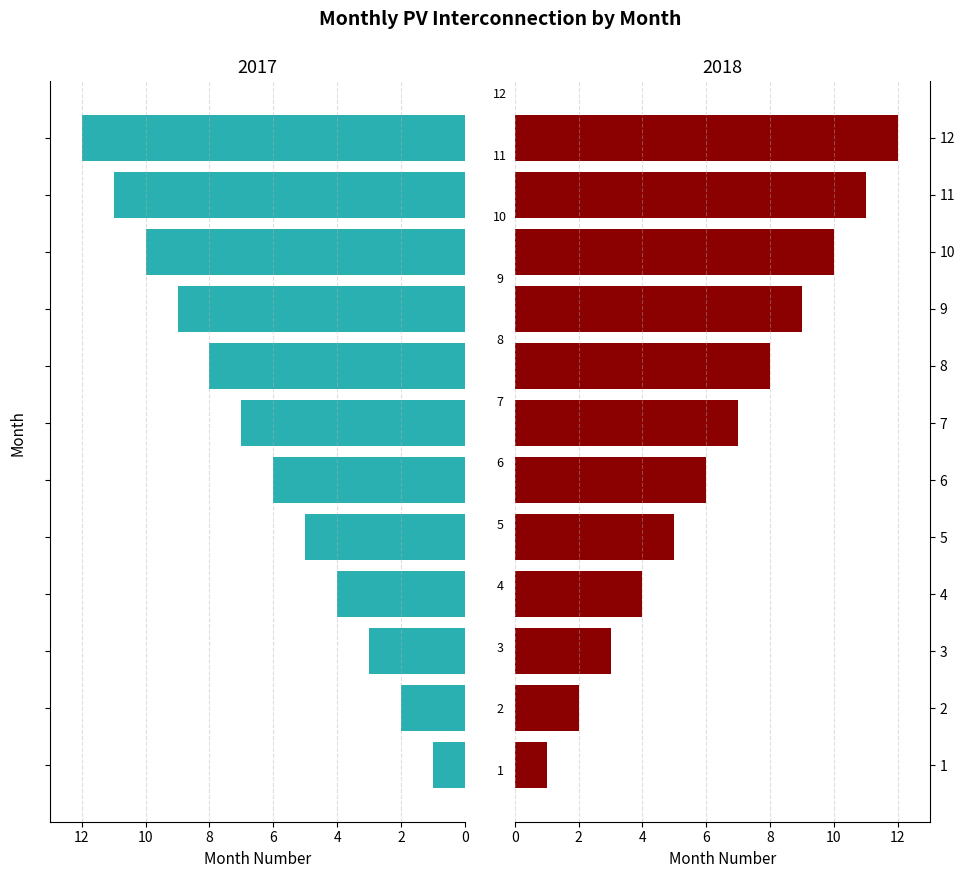

What is the sum of the 2018 values at 6 and 1?

7